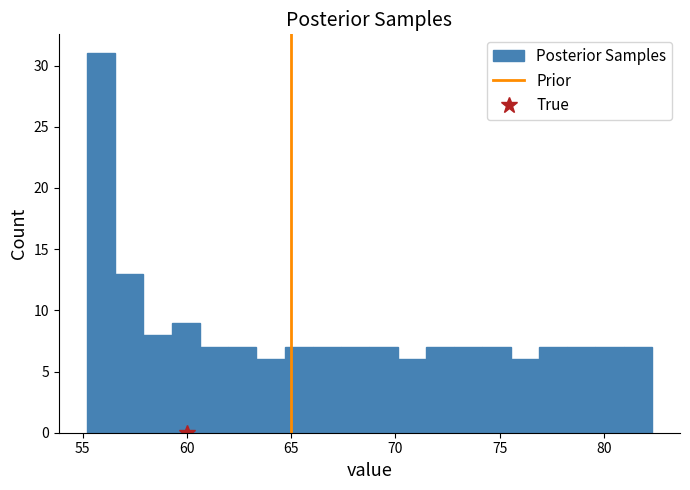

Around what value on the x-axis is the tallest bar? Give the approximate position of its centre, as read against the axis.

56.0